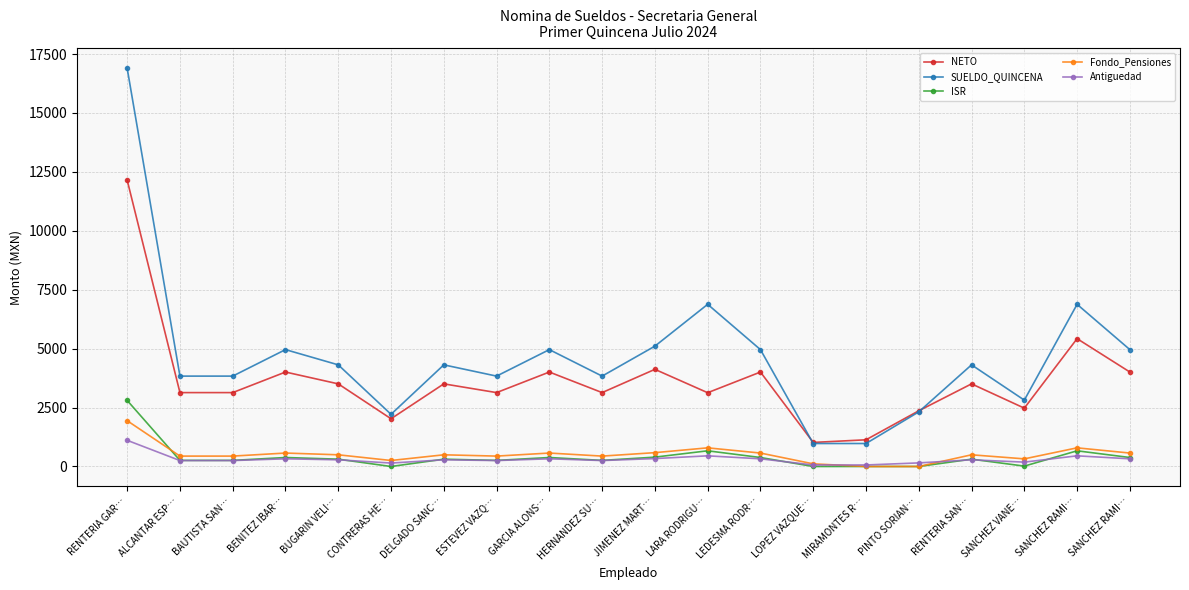

How many lines are shown in the chart?

5